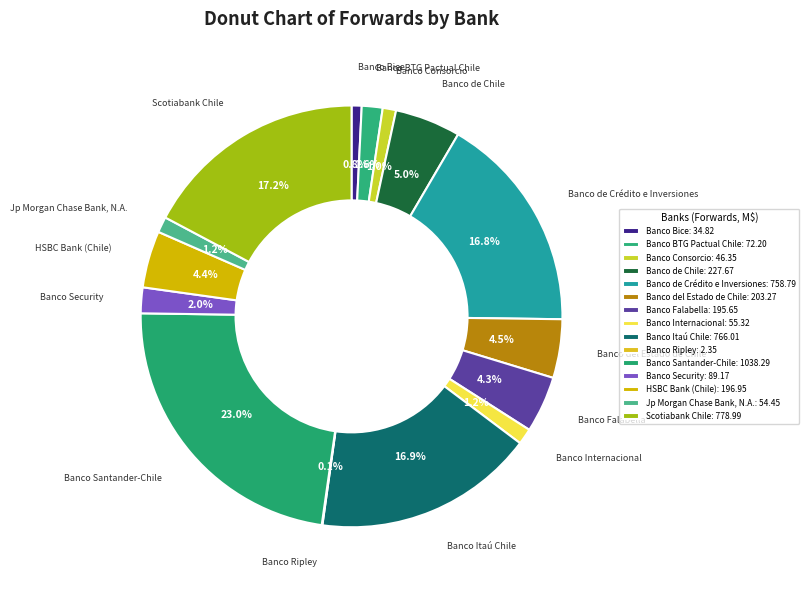

Is there a majority slice in this chart?

No